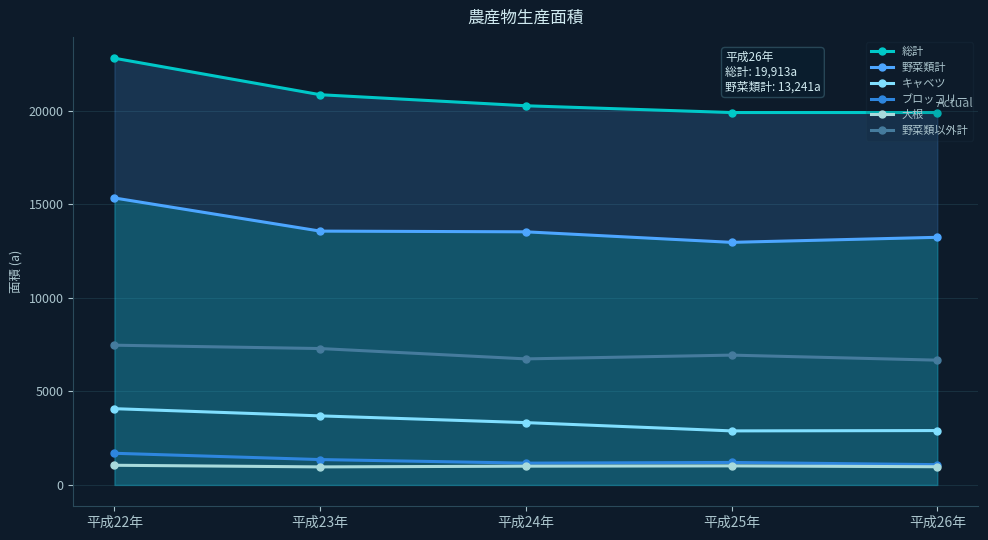

What is the maximum value shown in the chart?

22816